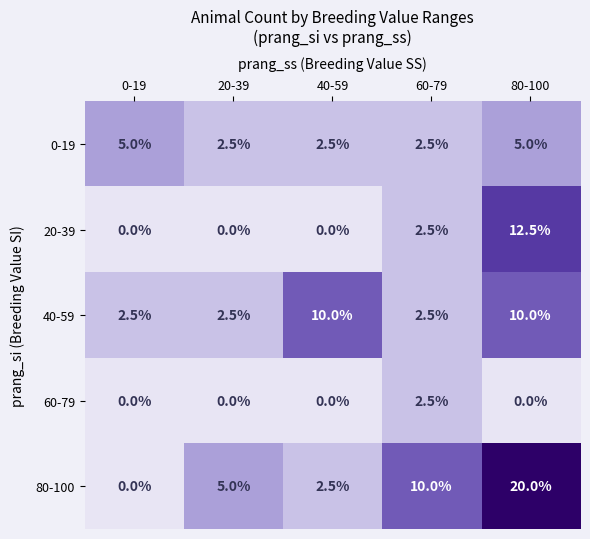

Read the 60-79 value at 60-79.

2.5